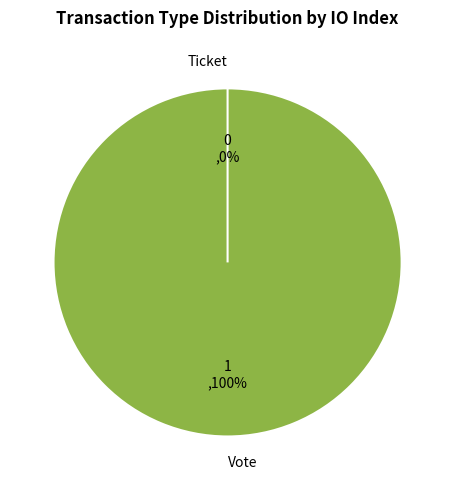

What is the smallest slice in the pie chart?

Ticket